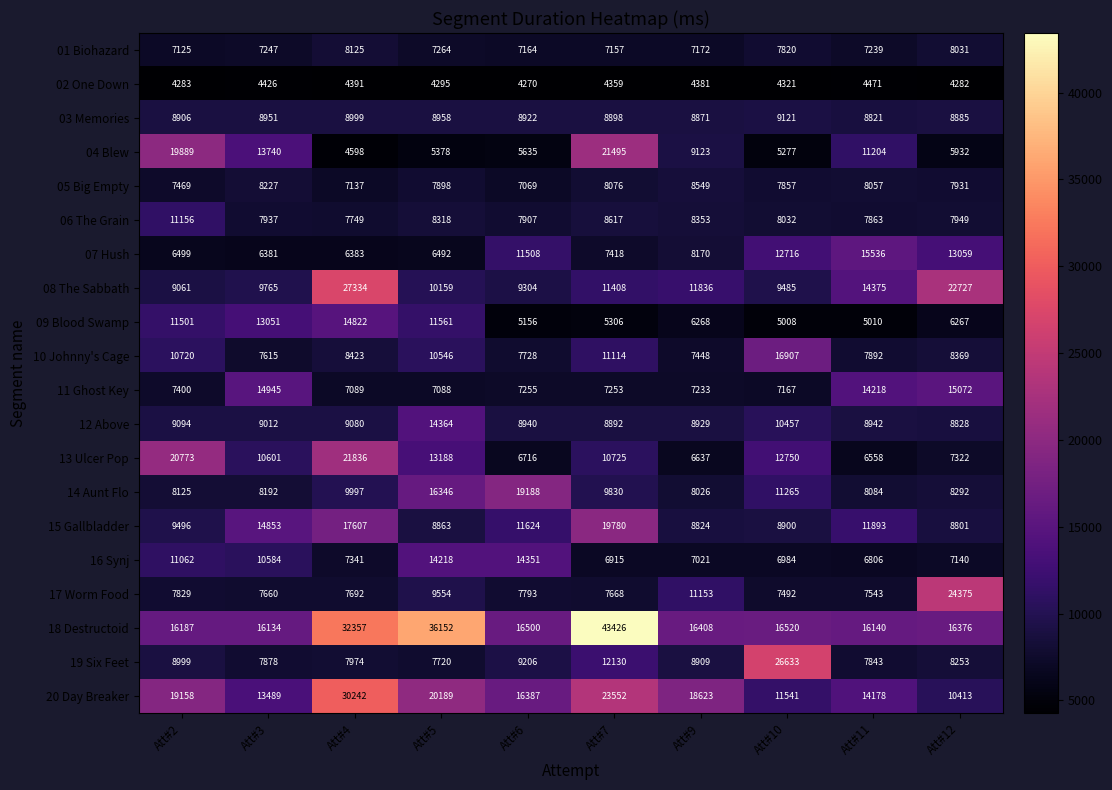

At which category does the chart reach its minimum across all series?

Att#6